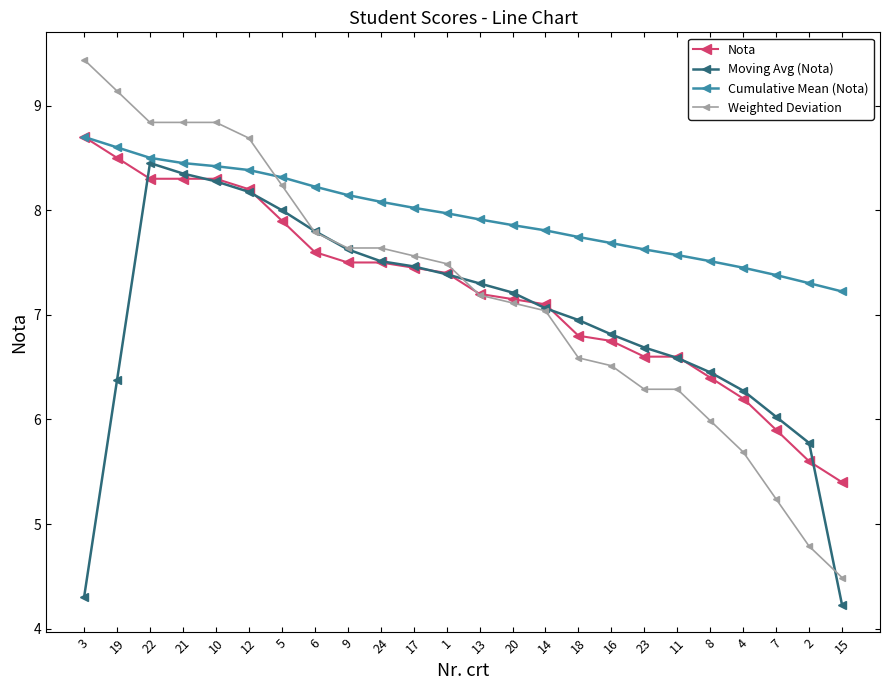

What is the sum of all Cumulative Mean (Nota) values?

190.9